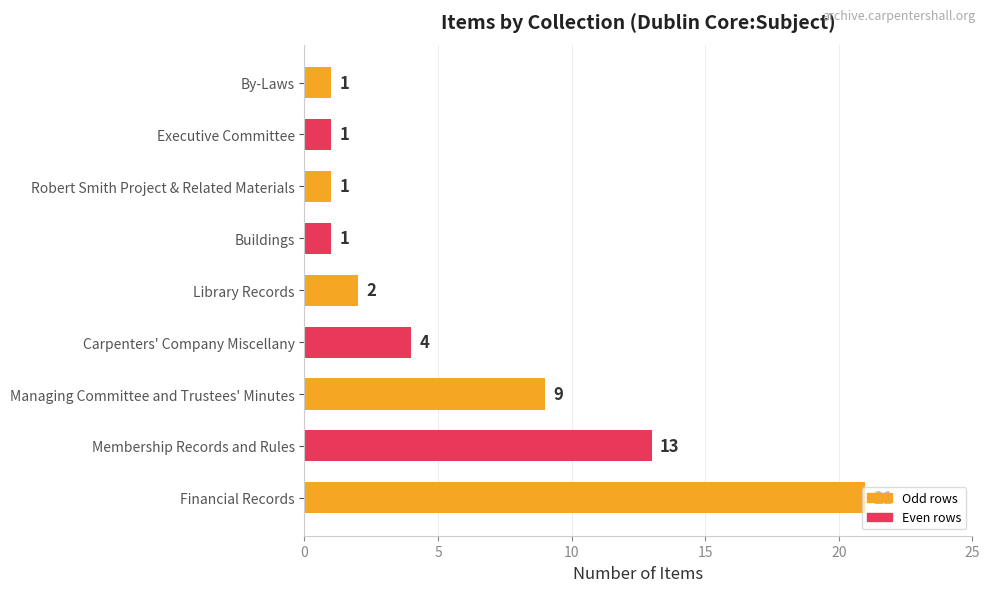

Are the bars grouped side by side (vs. stacked)?

No